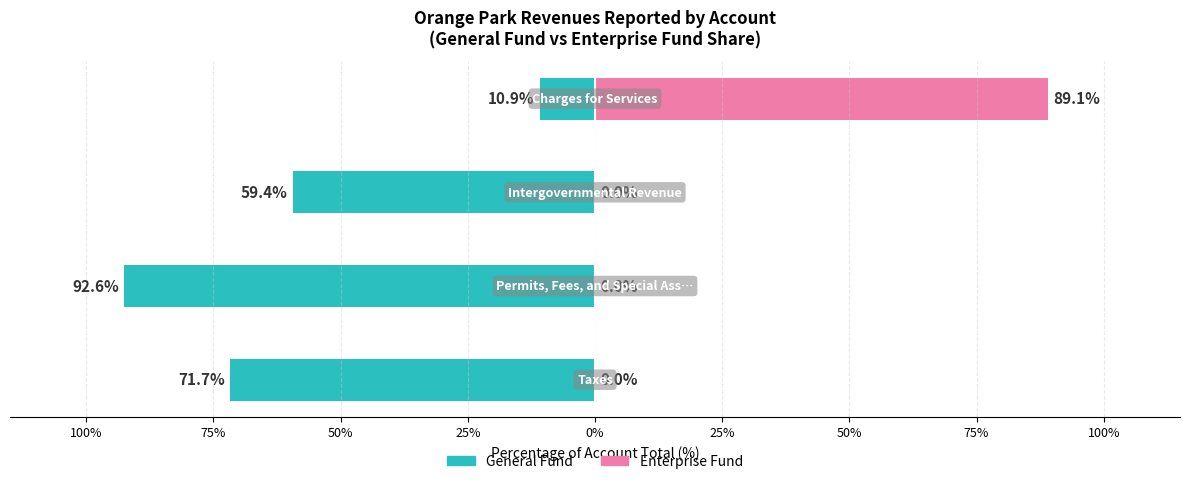

What is the total value across all series at 75%?

-92.6